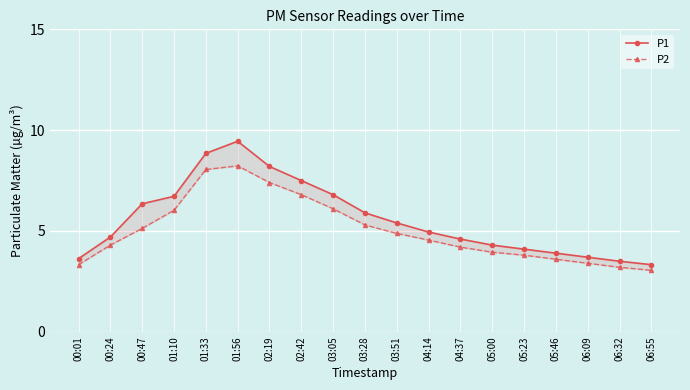

True or false: P1 and P2 cross at least once.

False